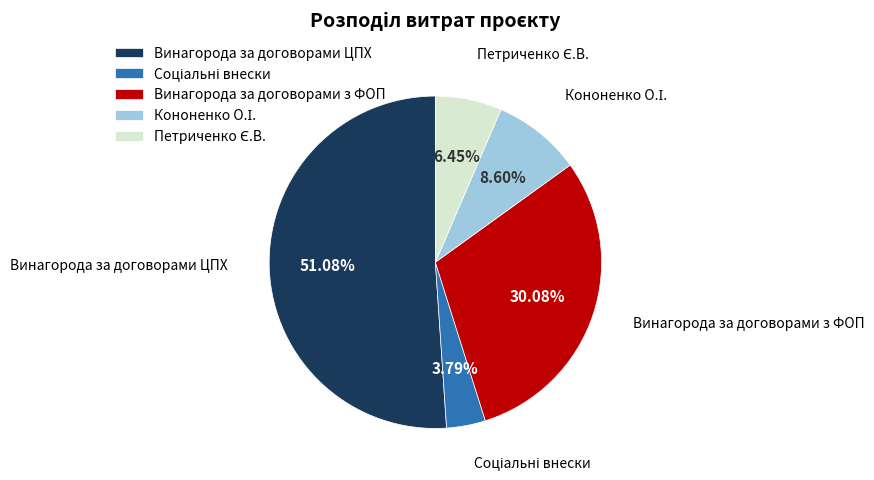

What is the largest slice in the pie chart?

Винагорода за договорами ЦПХ